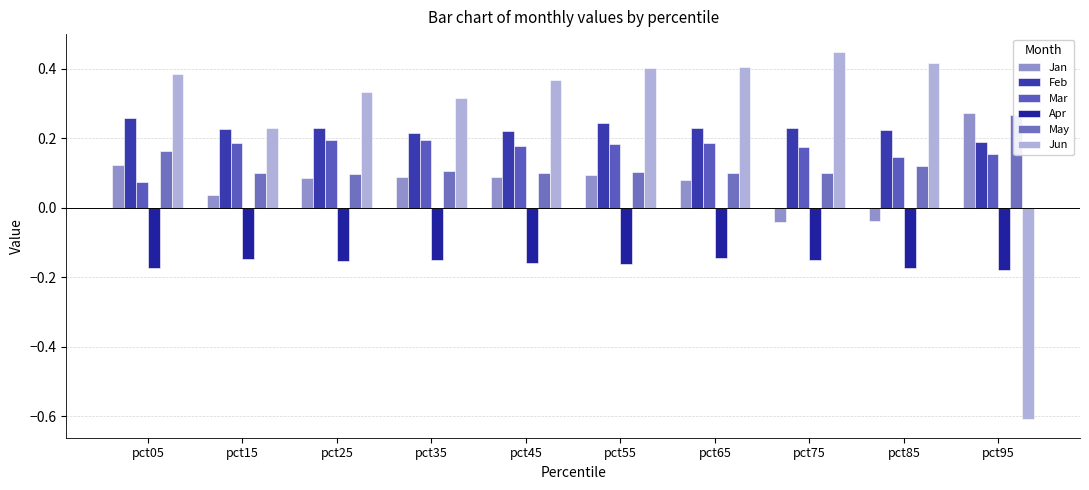

The Apr series shows -0.2 at pct75. True or false?

True